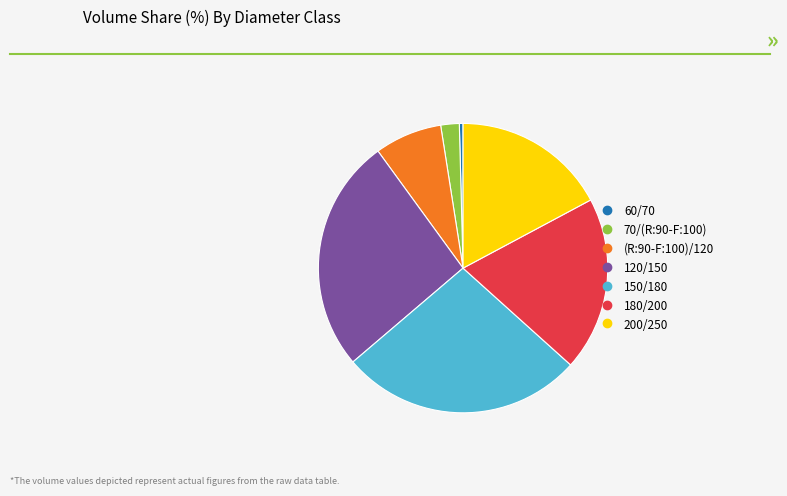

The 120/150 slice represents 26% of the pie. True or false?

True